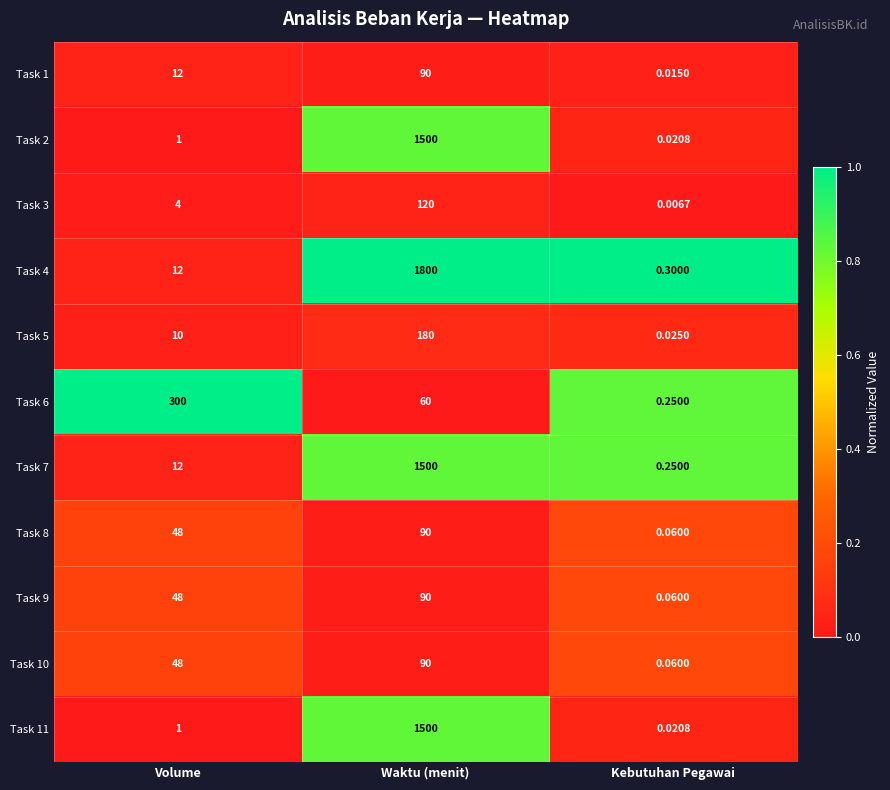

Rank the categories by Task 1 value from highest to lowest.

Waktu (menit), Volume, Kebutuhan Pegawai